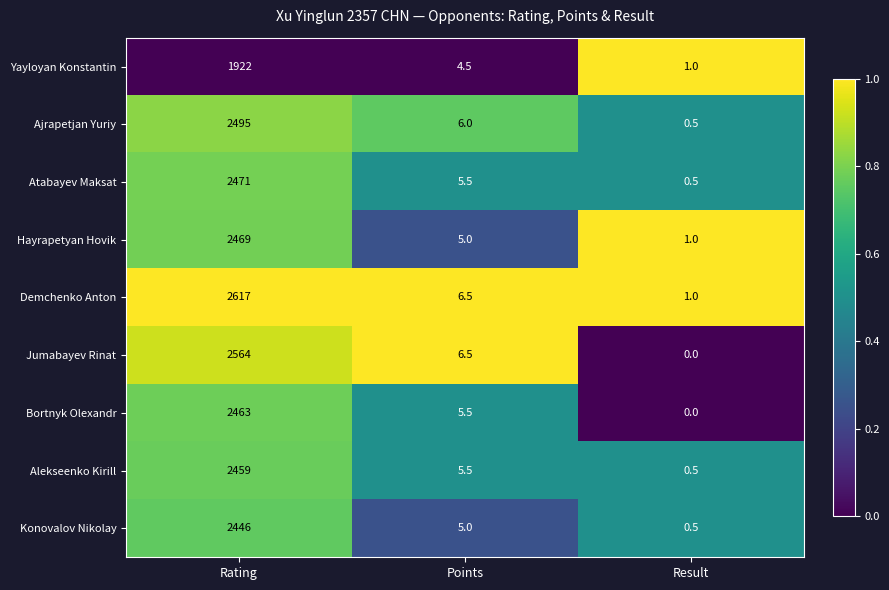

Rank the series by their maximum value, from highest to lowest.

Demchenko Anton, Jumabayev Rinat, Ajrapetjan Yuriy, Atabayev Maksat, Hayrapetyan Hovik, Bortnyk Olexandr, Alekseenko Kirill, Konovalov Nikolay, Yayloyan Konstantin